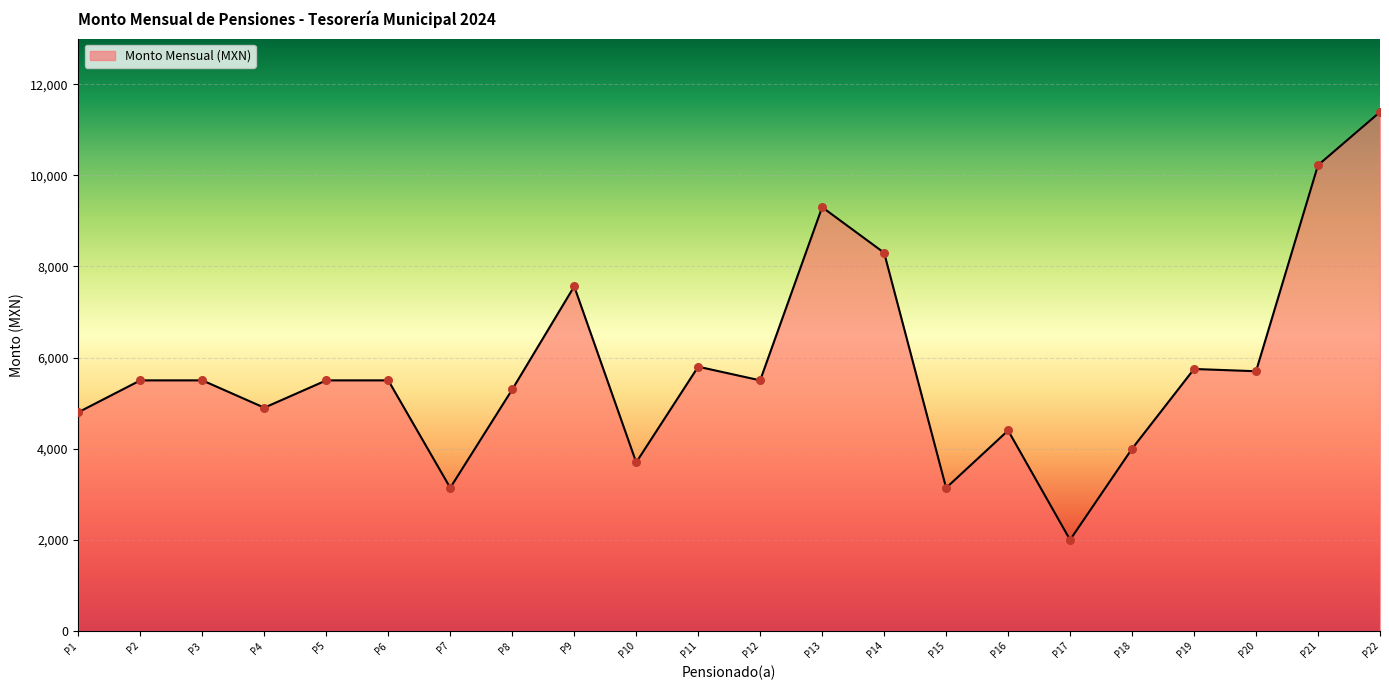

What is the ratio of the value at P13 to the value at P15?

3.0